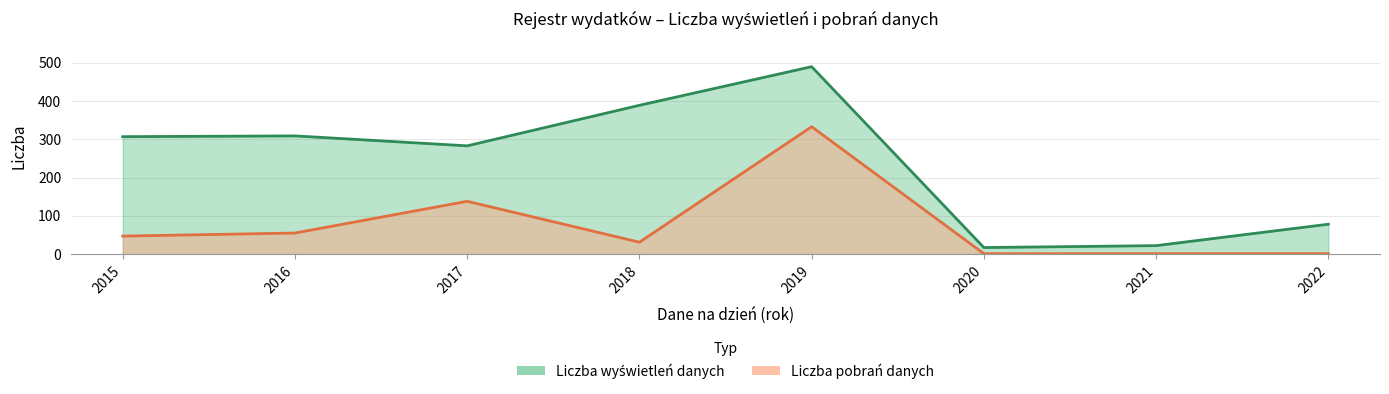

The value of Liczba pobrań danych at 2020 is 1. True or false?

False